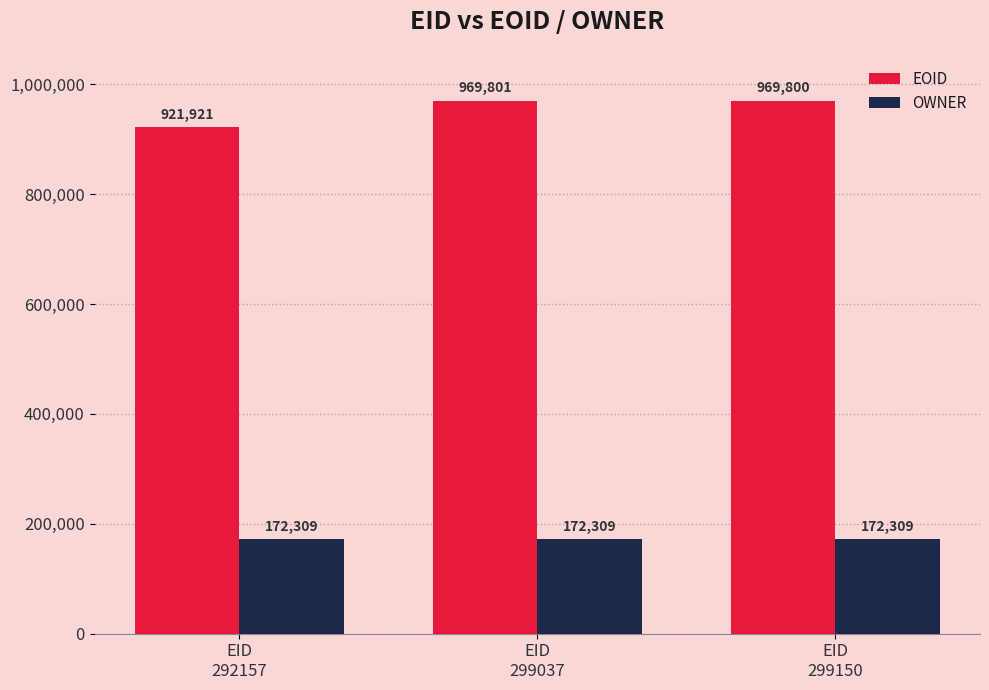

What is the average value of the EOID series?

953841